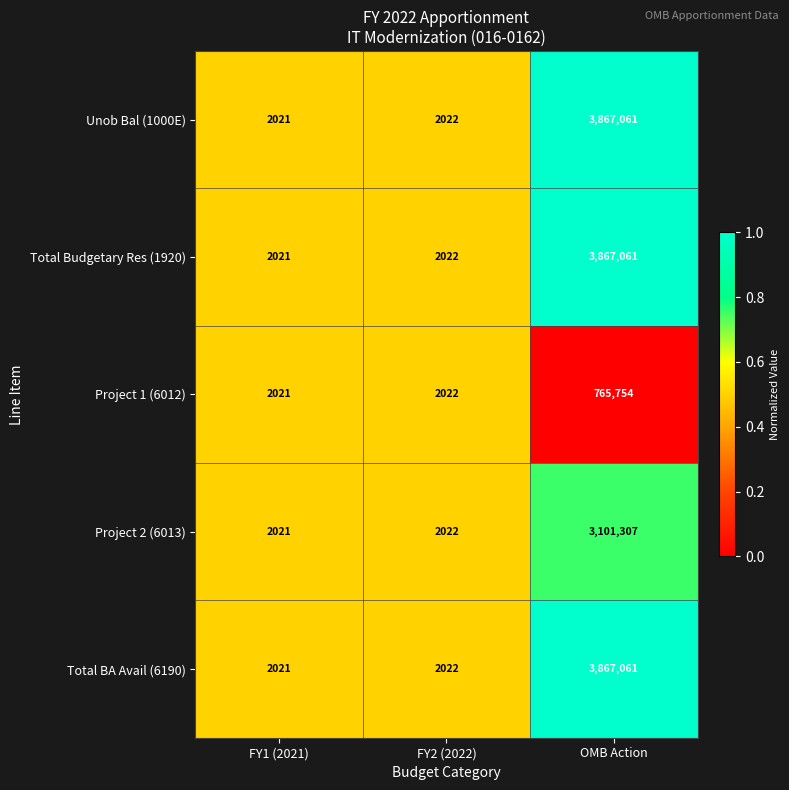

The value of Project 1 (6012) at FY1 (2021) is 2812. True or false?

False